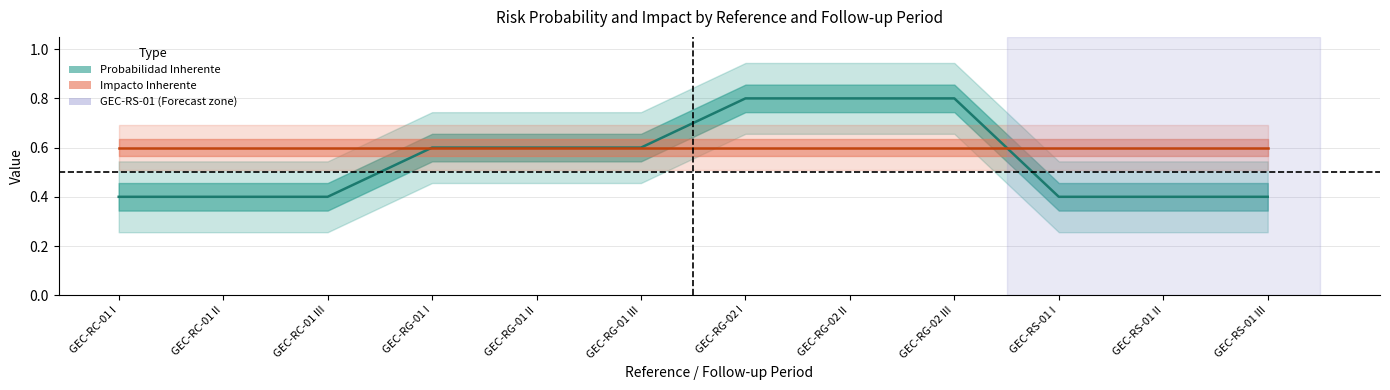

Reading left to right, what are all the values shown in this chart?

0.4	0.4	0.4	0.6	0.6	0.6	0.8	0.8	0.8	0.4	0.4	0.4